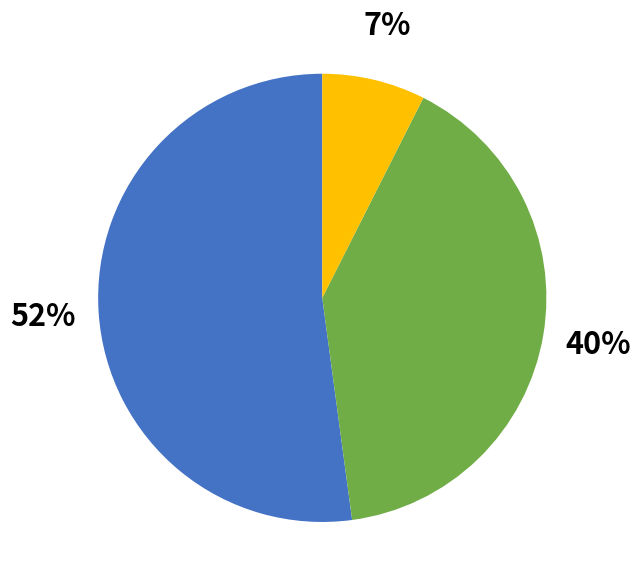

Is there a majority slice in this chart?

Yes